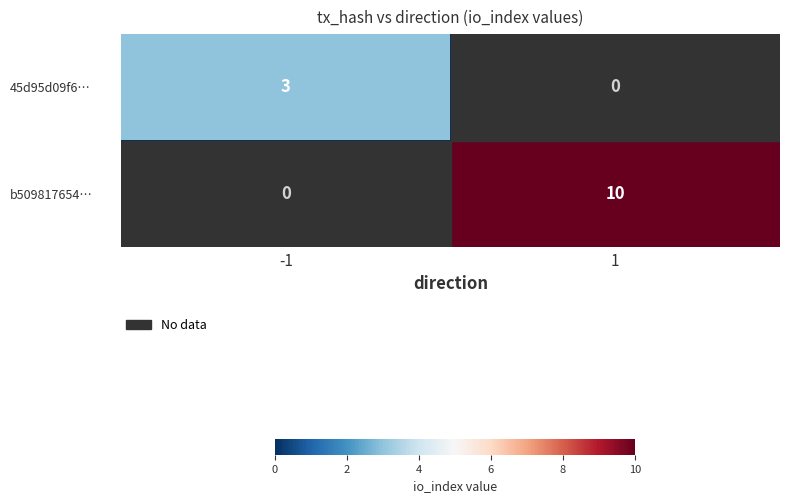

The value of b509817654… at -1 is -7. True or false?

False